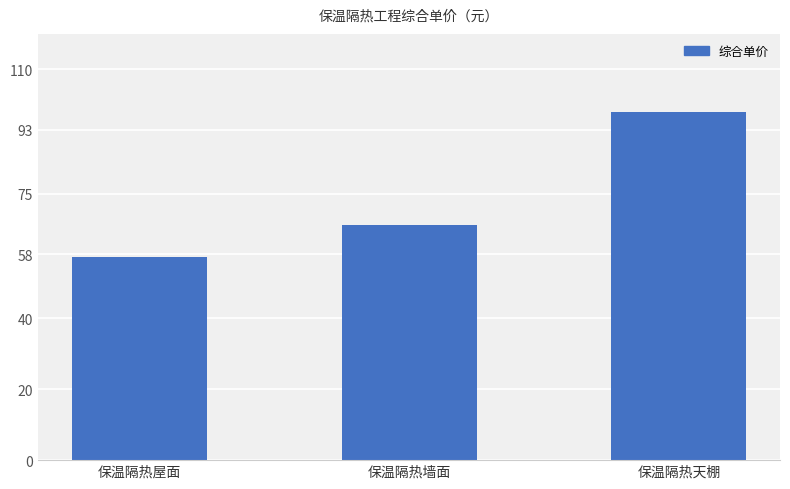

Does the chart contain any negative values?

No